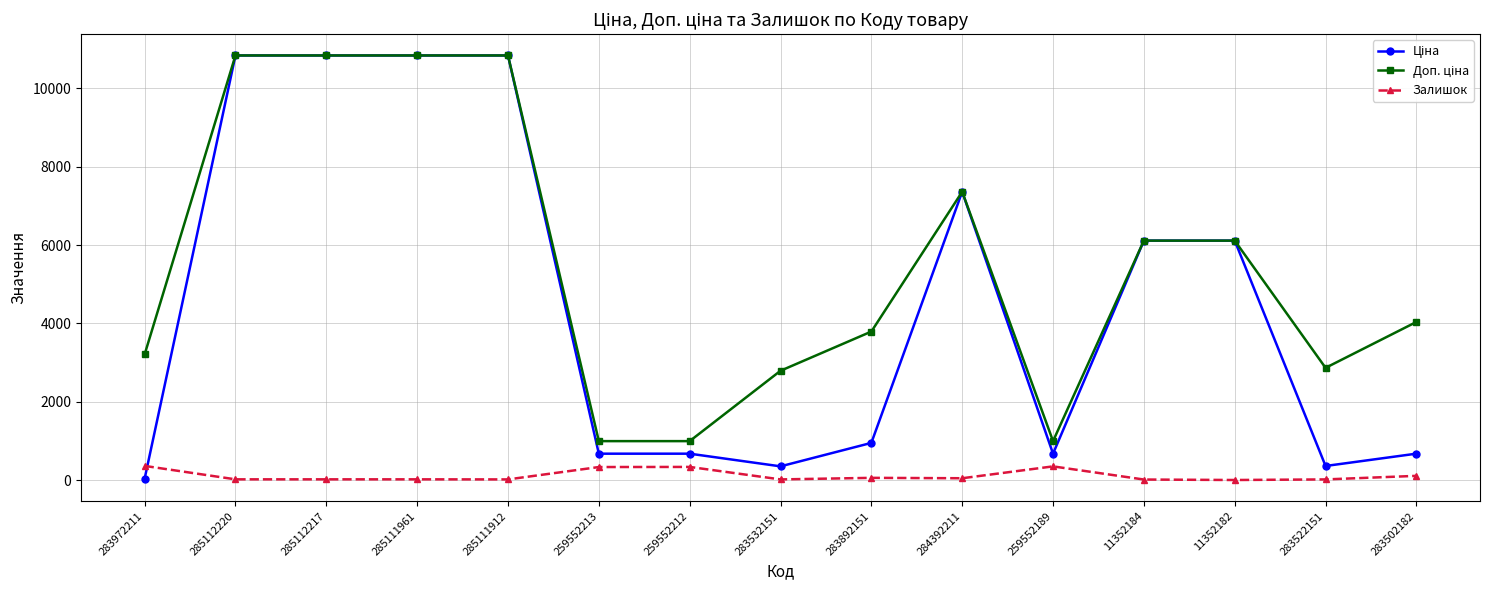

True or false: Залишок has more than 1 interior local peaks.

True